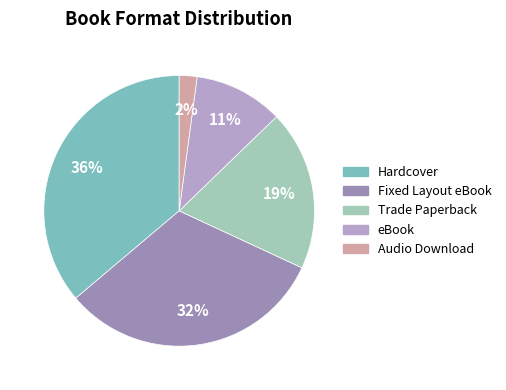

Is there a majority slice in this chart?

No